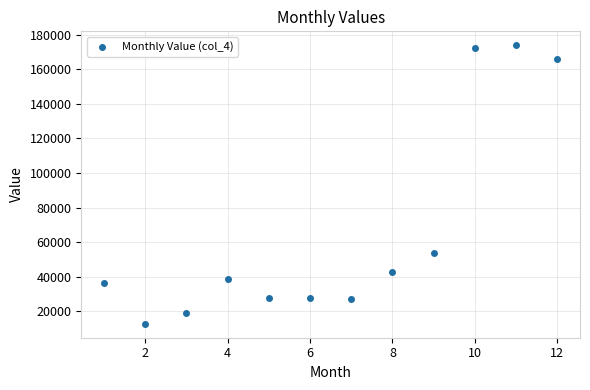

What is the average X value?

6.5